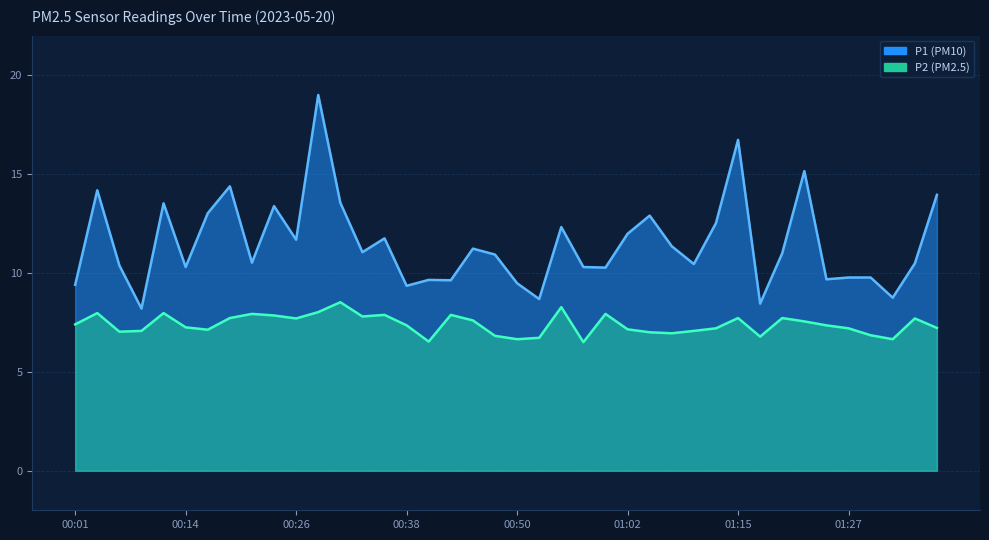

Rank the series by their maximum value, from lowest to highest.

P2, P1